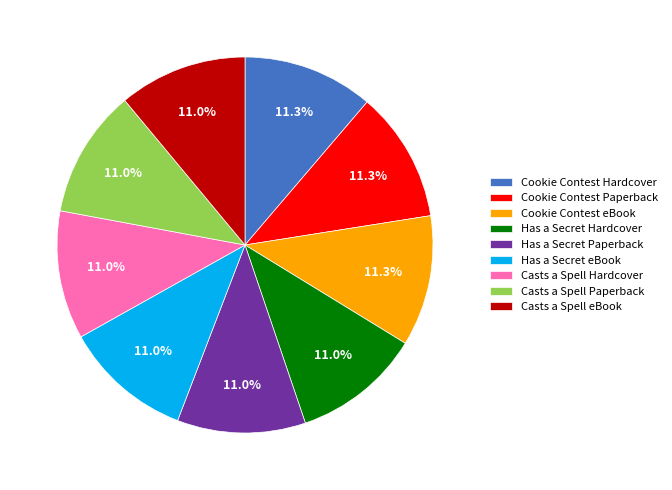

Is it true that Has a Secret eBook is 25% of the pie?

False